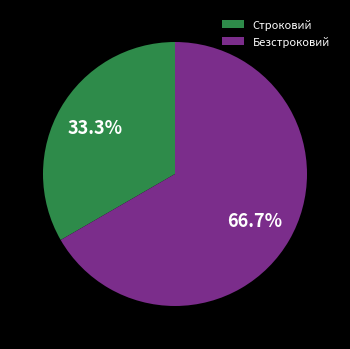

Rank the categories by value from lowest to highest.

Строковий, Безстроковий